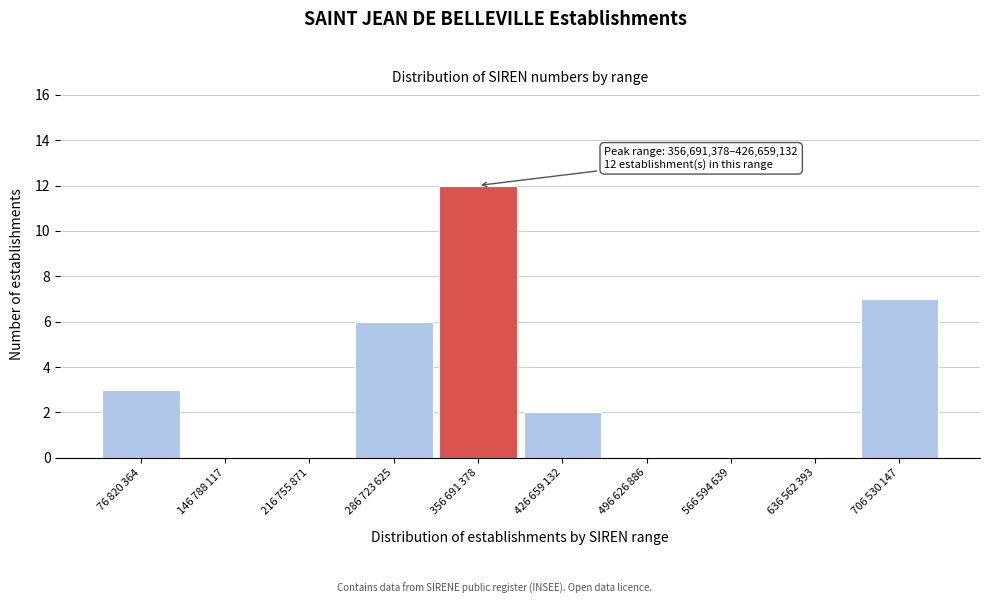

What is the sum of all values?

30